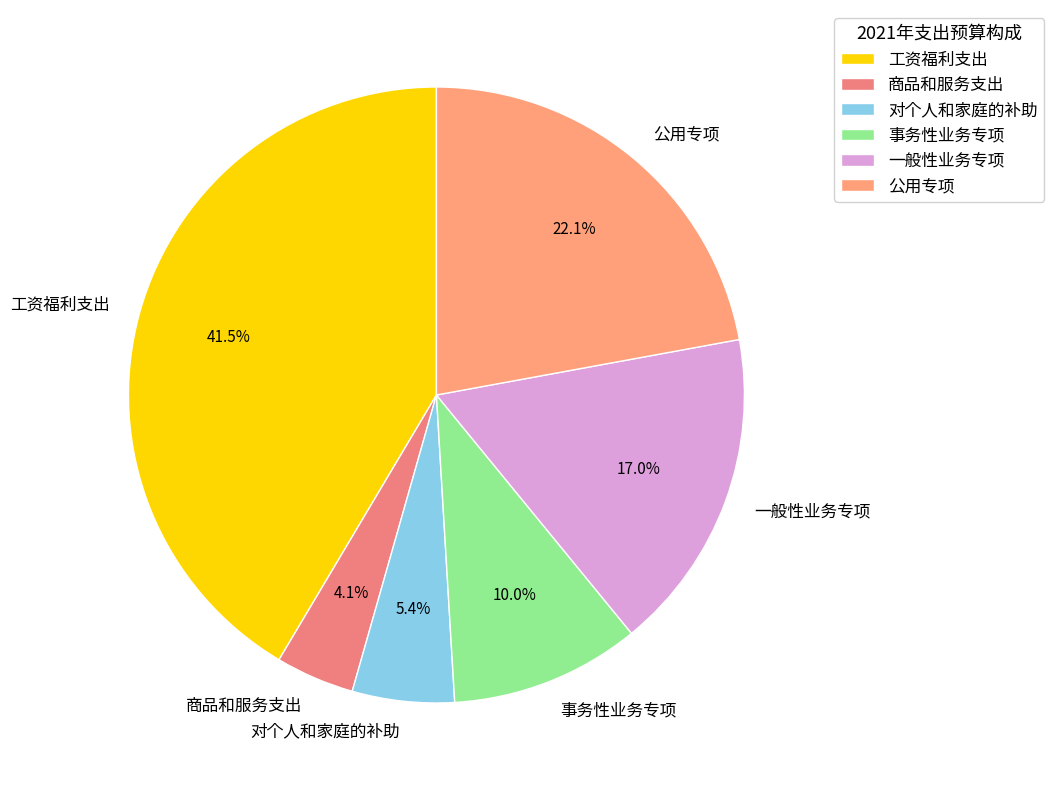

How many slices are in this pie chart?

6